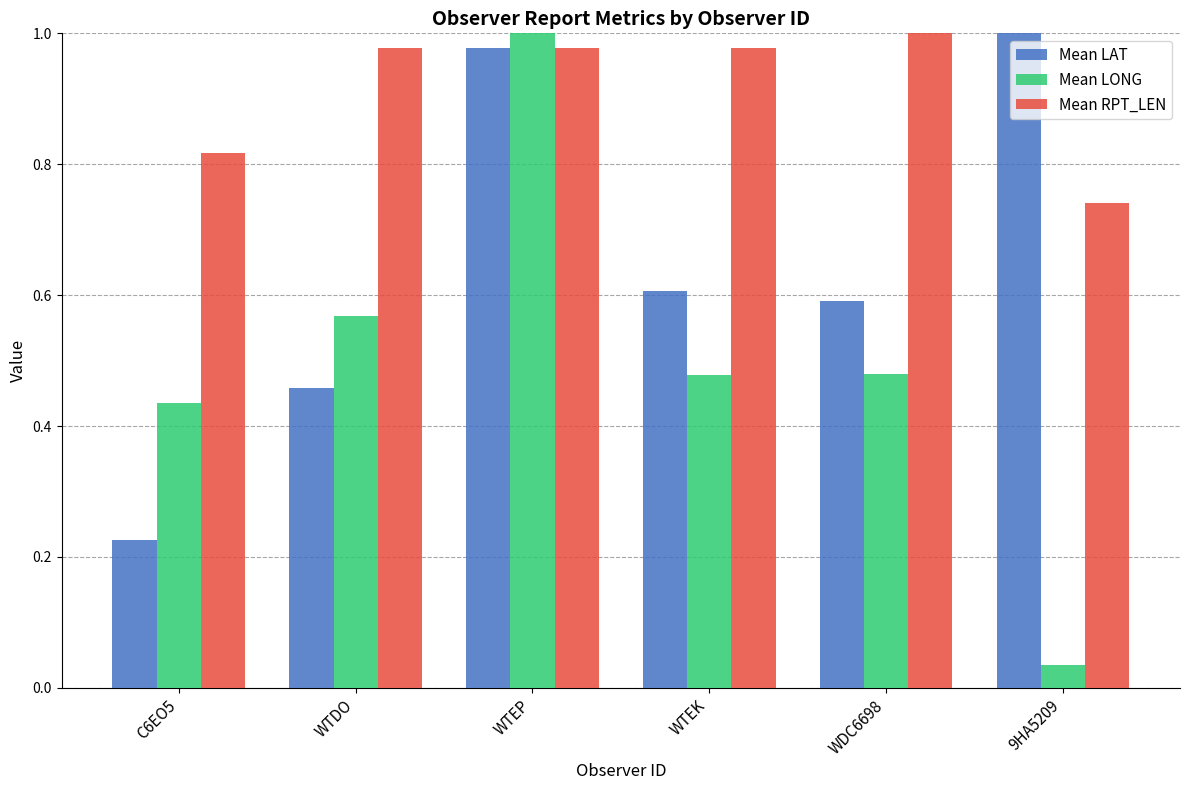

At WTEK, list the series in order from smallest to largest.

Mean LONG, Mean LAT, Mean RPT_LEN